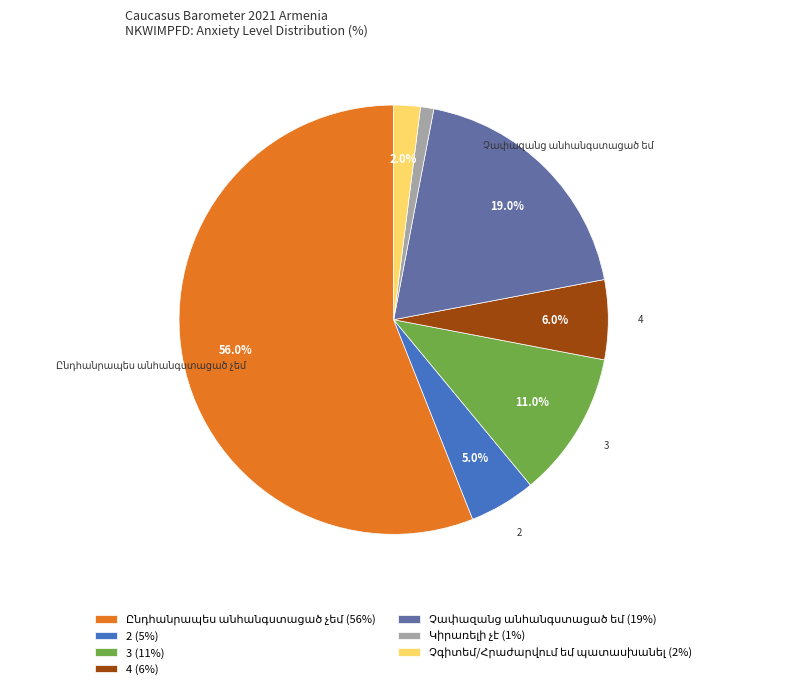

Is there a majority slice in this chart?

Yes